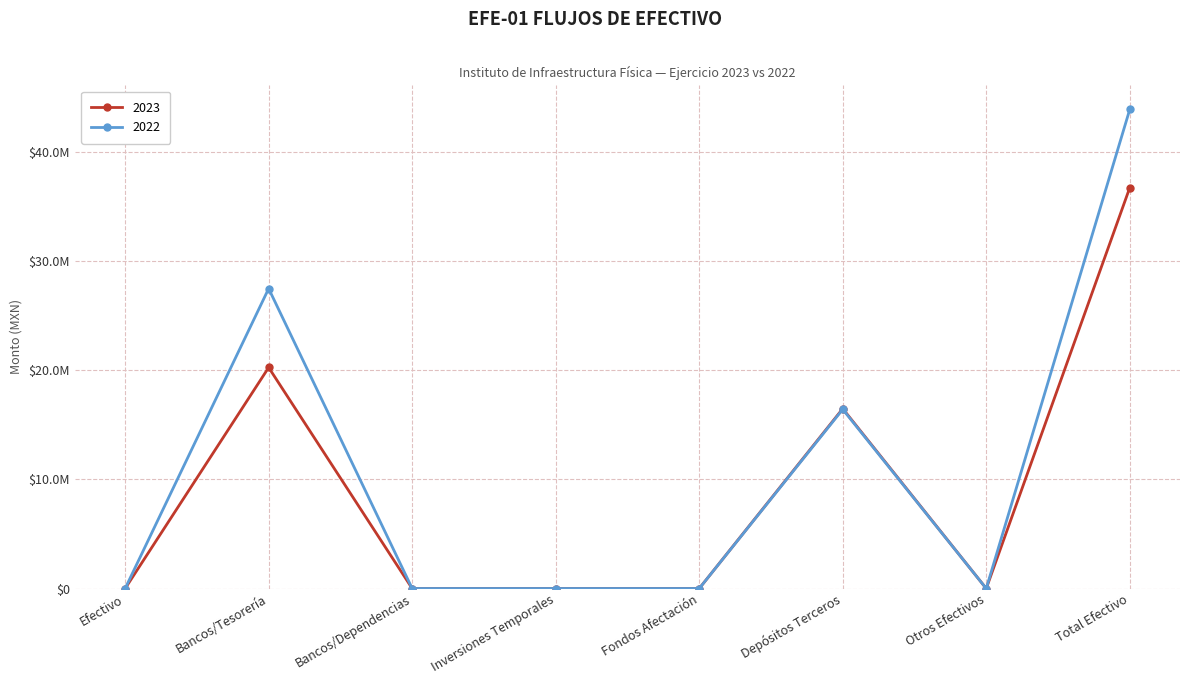

Which category has the highest value in the 2022 series?

Total Efectivo